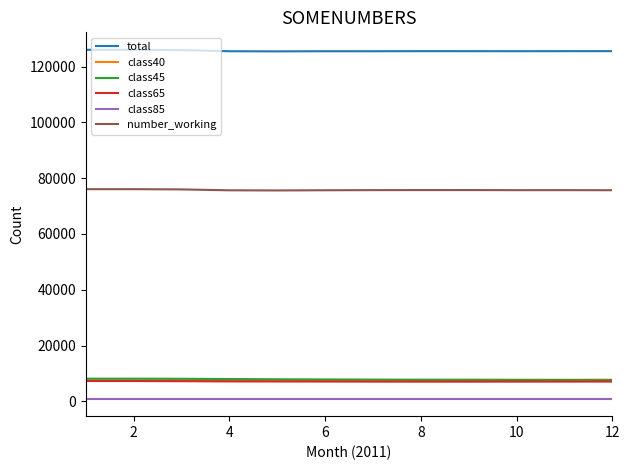

True or false: class45 and total intersect in this chart.

False